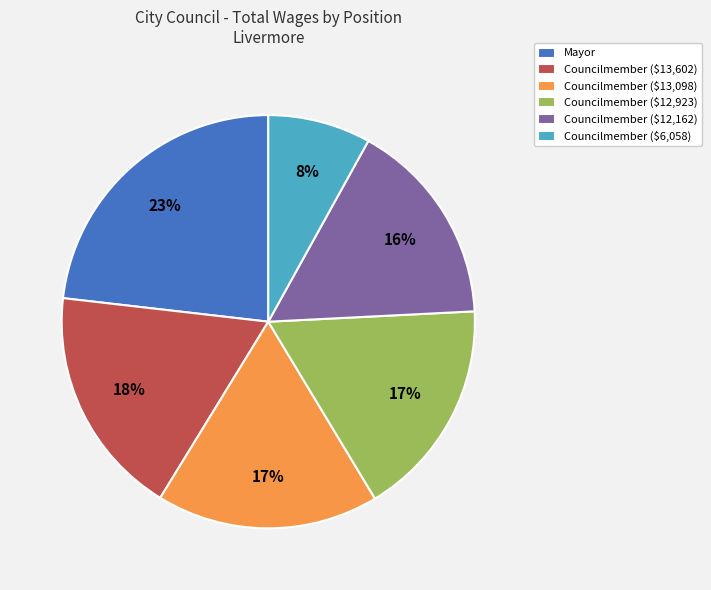

Which has a higher value, Councilmember ($13,098) or Mayor?

Mayor